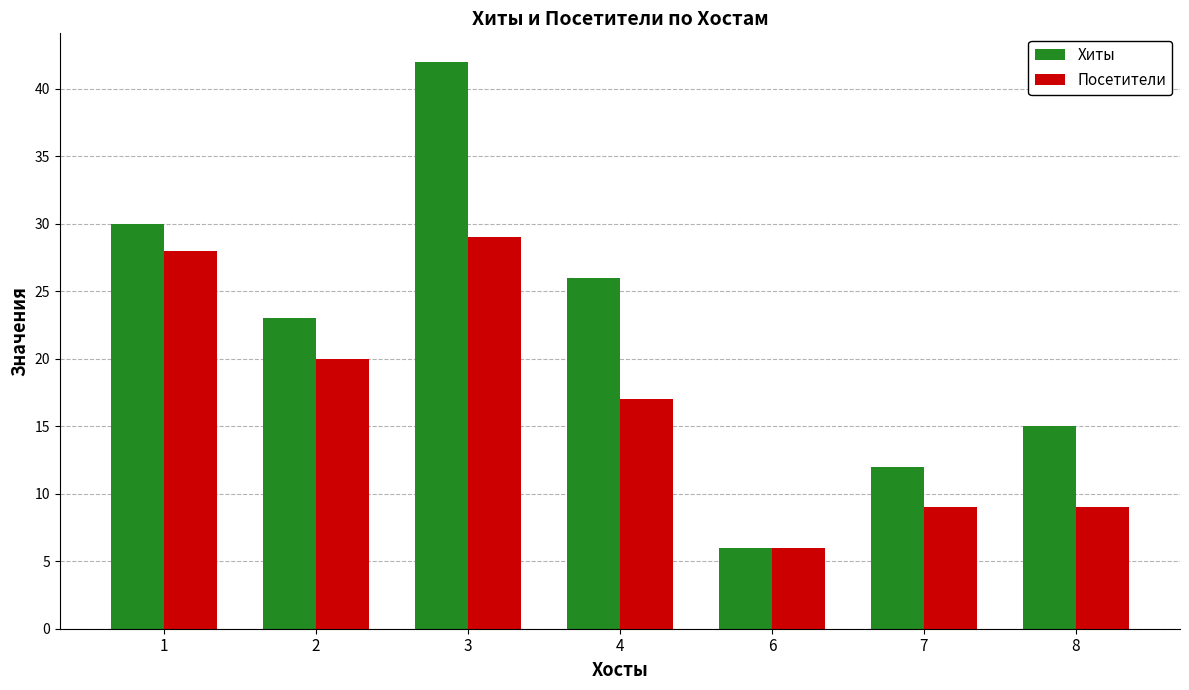

Which series has the largest range (max minus min)?

Хиты